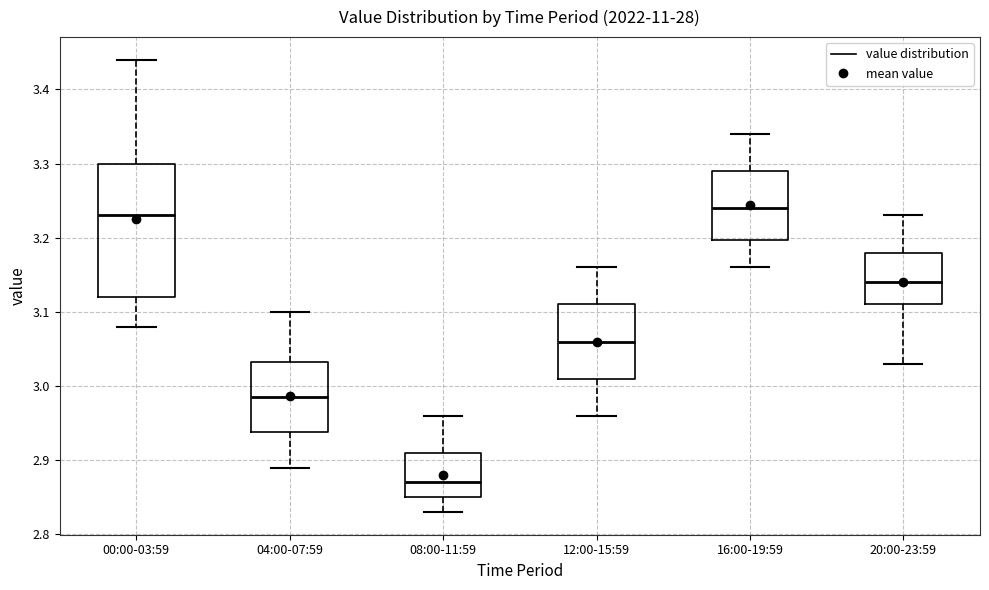

Where does the median line of the box for 16:00-19:59 sit on the y-axis? The values are not printed on the chart, so give them approximately, as read against the axis.

3.24